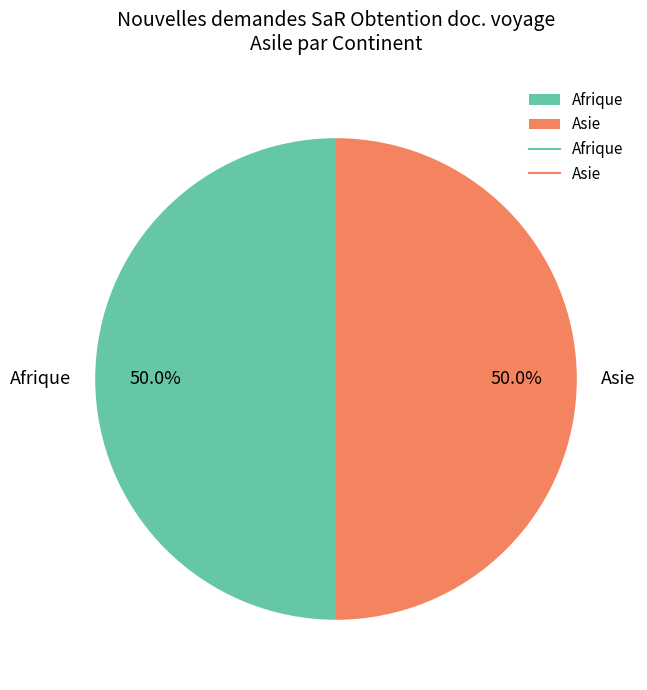

Approximately how many times larger is the value at Afrique compared to Asie?

1.0